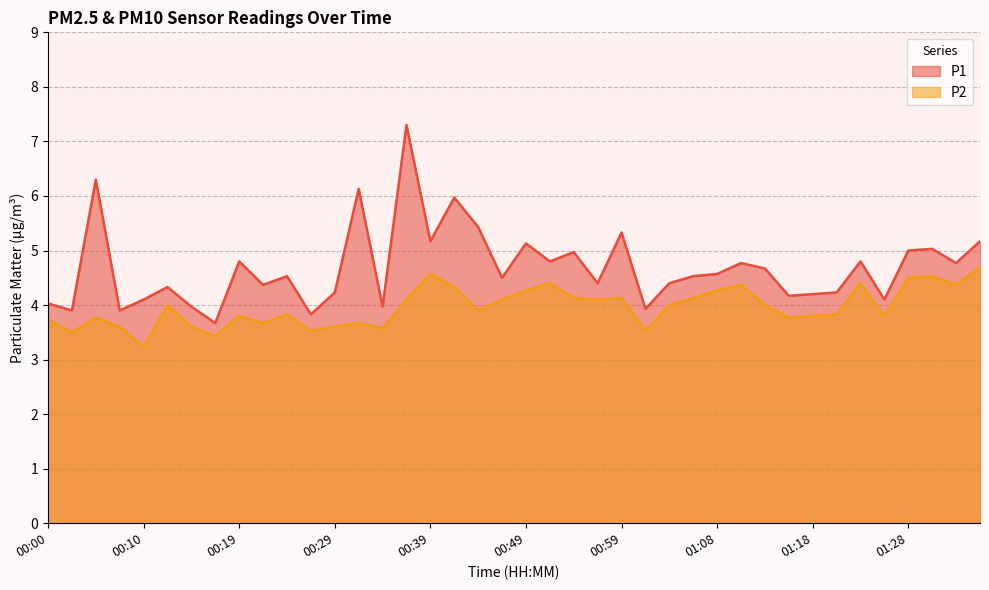

Count the number of categories in the chart.

40